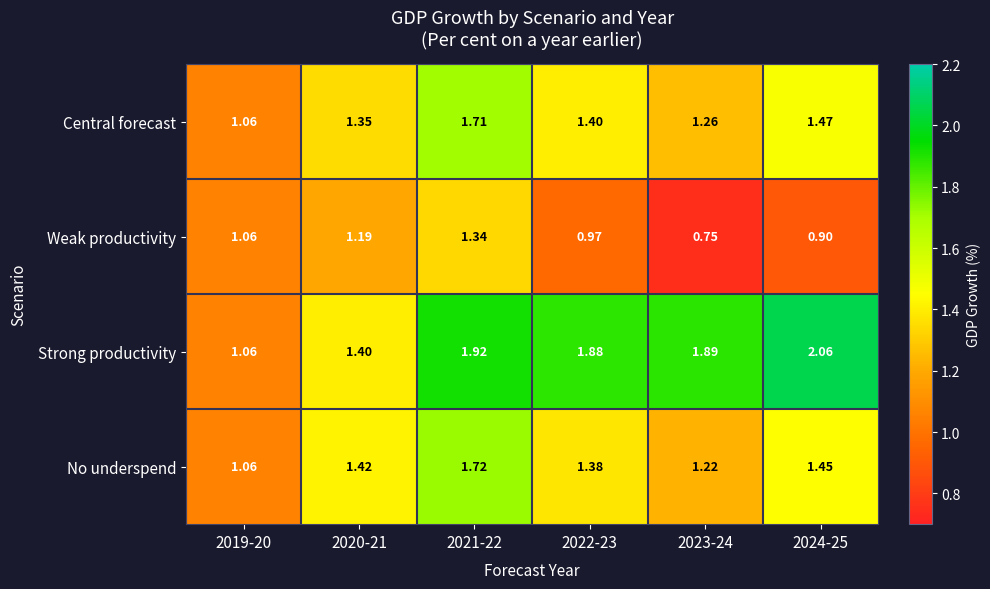

Which series has the largest total across all categories?

Strong productivity